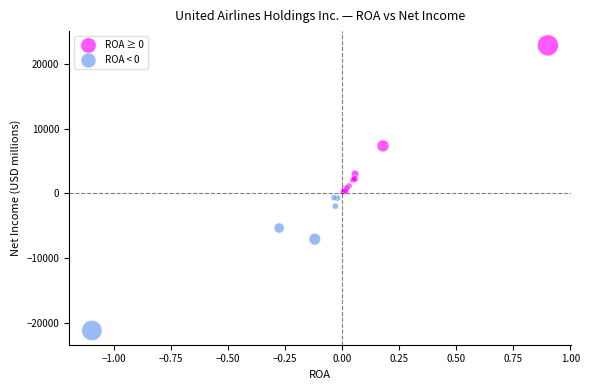

Which series has the largest Y range (max minus min)?

ROA ≥ 0